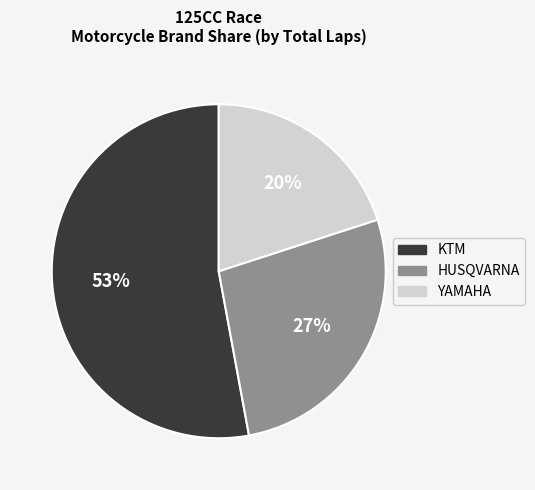

Is there any slice that represents more than half of the pie?

Yes